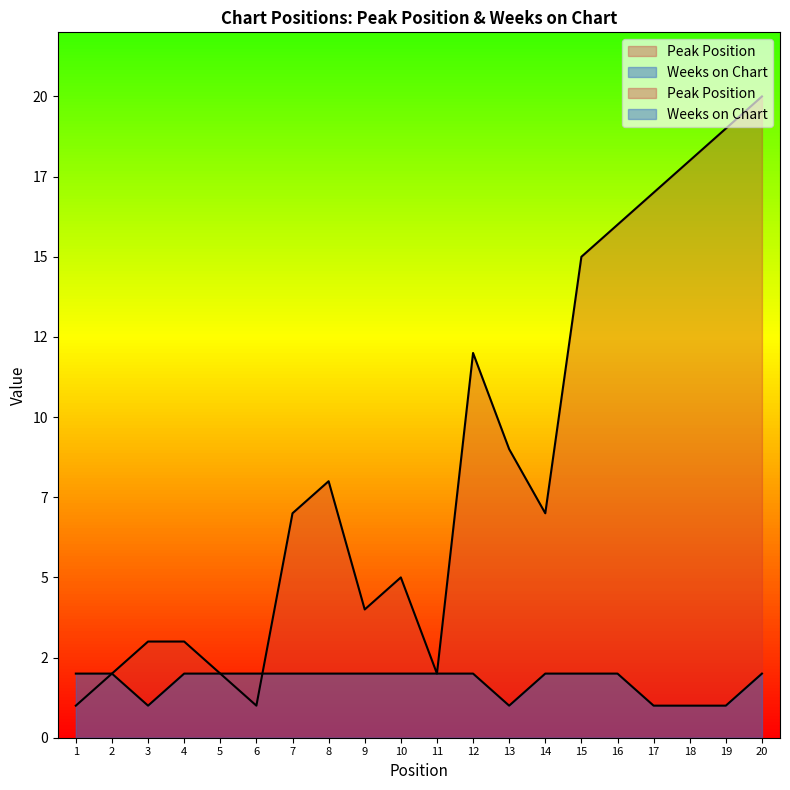

Which series changed the most between 19 and 20?

Peak Position